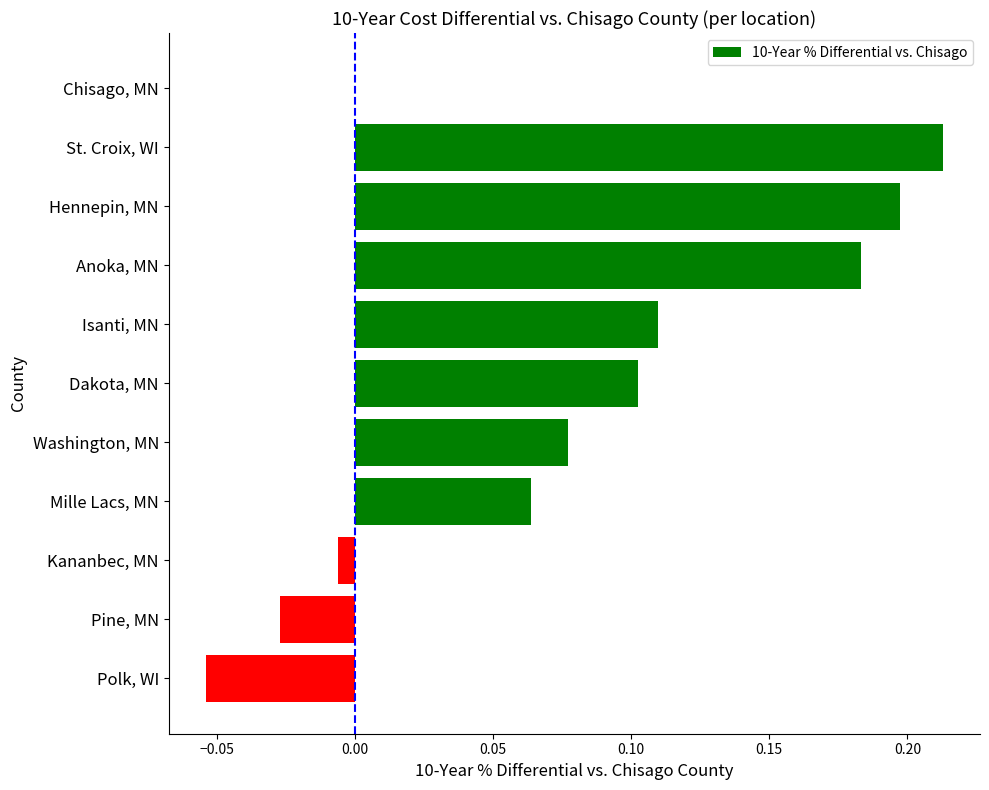

How many series are shown in this chart?

1